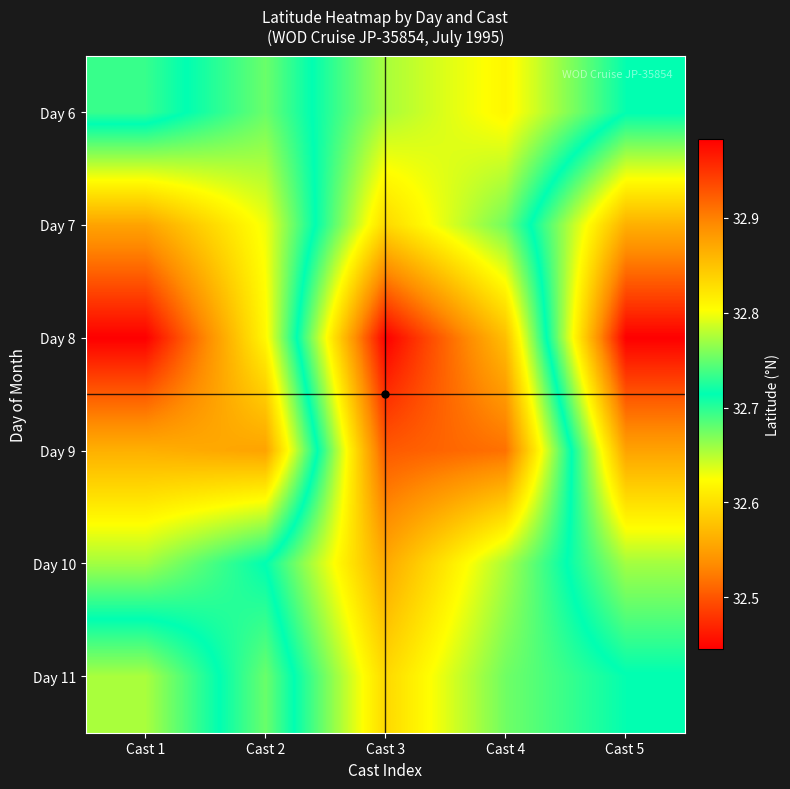

What is the maximum value shown in the chart?

33.0